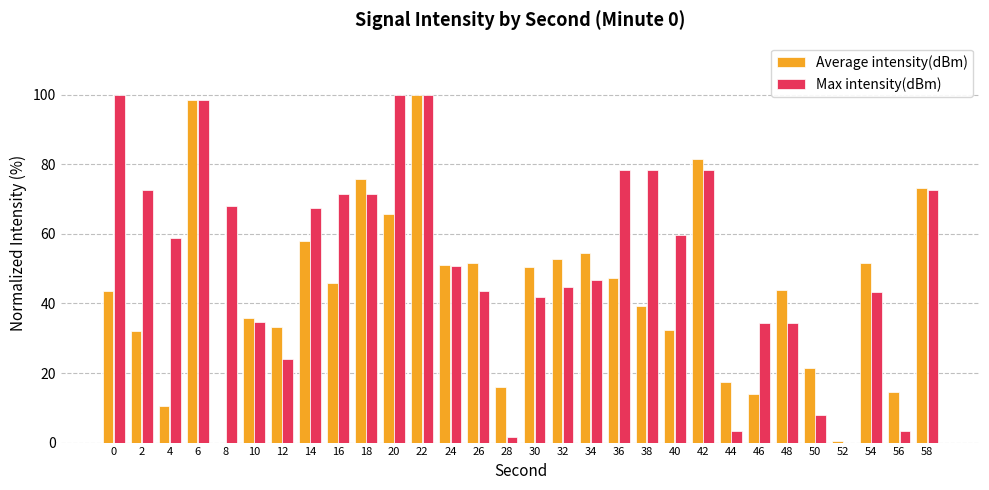

What is the average value of the Average intensity(dBm) series?

43.8